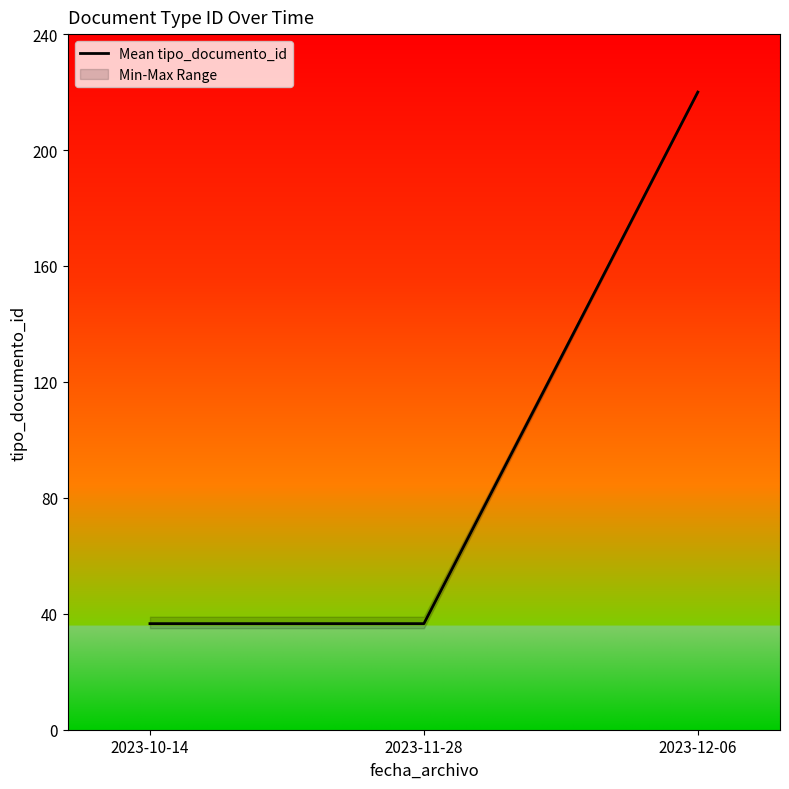

Rank the categories by value from highest to lowest.

2023-12-06, 2023-10-14, 2023-11-28